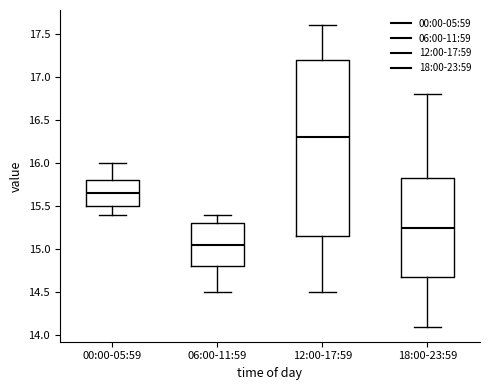

Reading left to right, read every box against the y-axis: the position of its median line, the range the box covers, and the ends of its whiskers. The values are not printed on the chart, so give them approximately, as read against the axis.

00:00-05:59: median 15.65, box 15.50 to 15.80, whiskers 15.40 to 16.00
06:00-11:59: median 15.05, box 14.80 to 15.30, whiskers 14.50 to 15.40
12:00-17:59: median 16.30, box 15.15 to 17.20, whiskers 14.50 to 17.60
18:00-23:59: median 15.25, box 14.70 to 15.85, whiskers 14.10 to 16.80